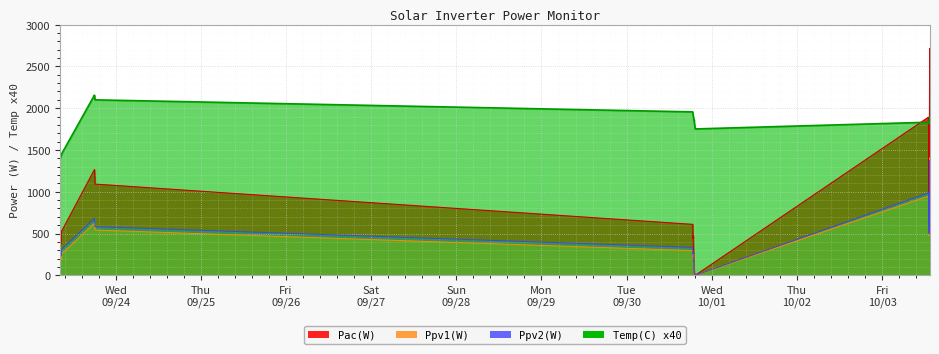

How many values in the Ppv2(W) series are below 263?

20